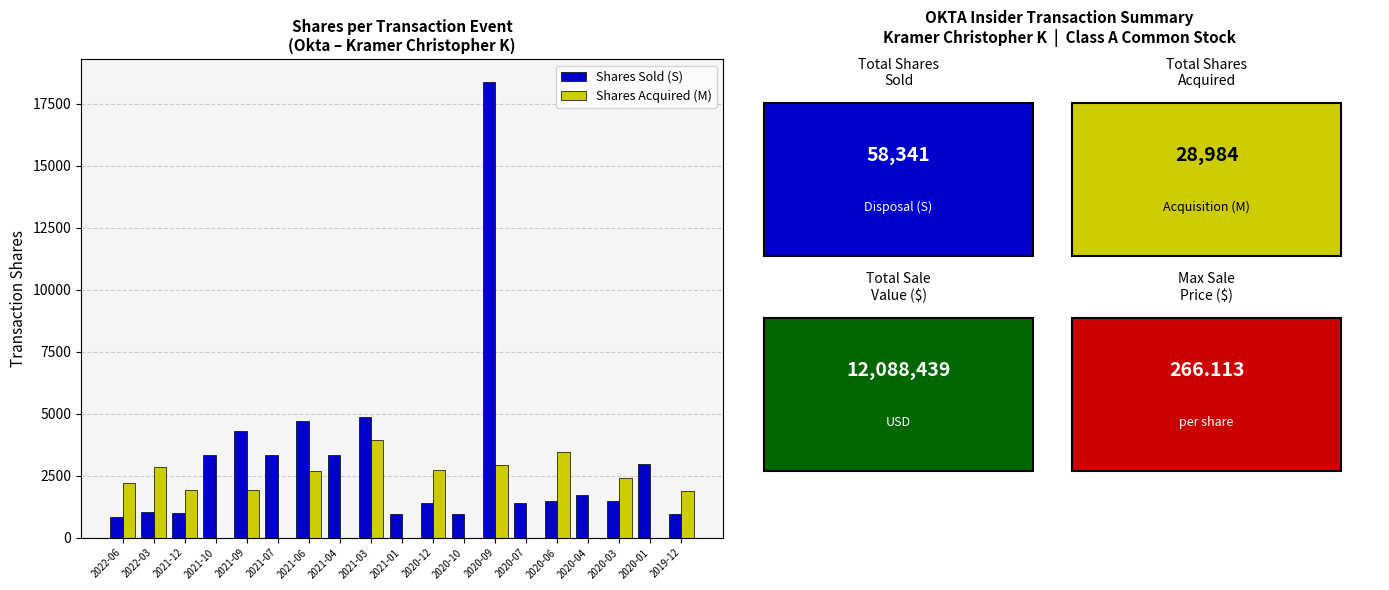

What is the average value of the Shares Acquired (M) series?

1525